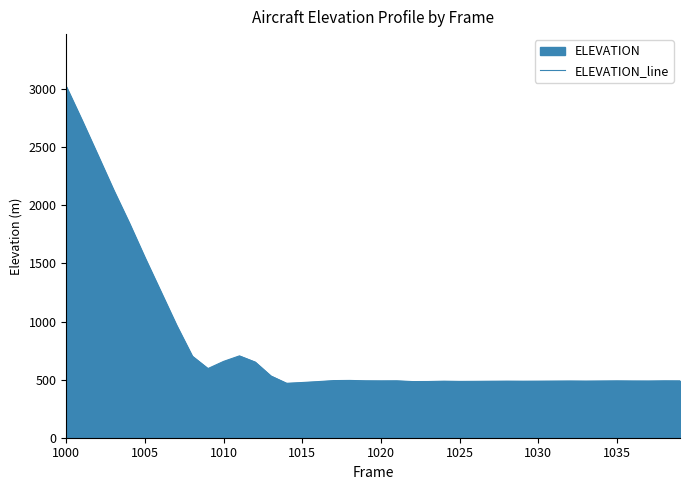

Where is the first local minimum?

9